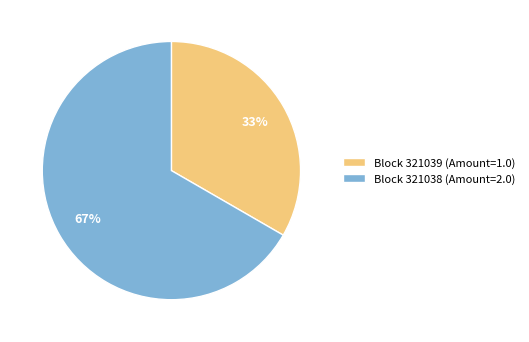

To the nearest percent, what percentage of the pie is Block 321039 (Amount=1.0)?

33%